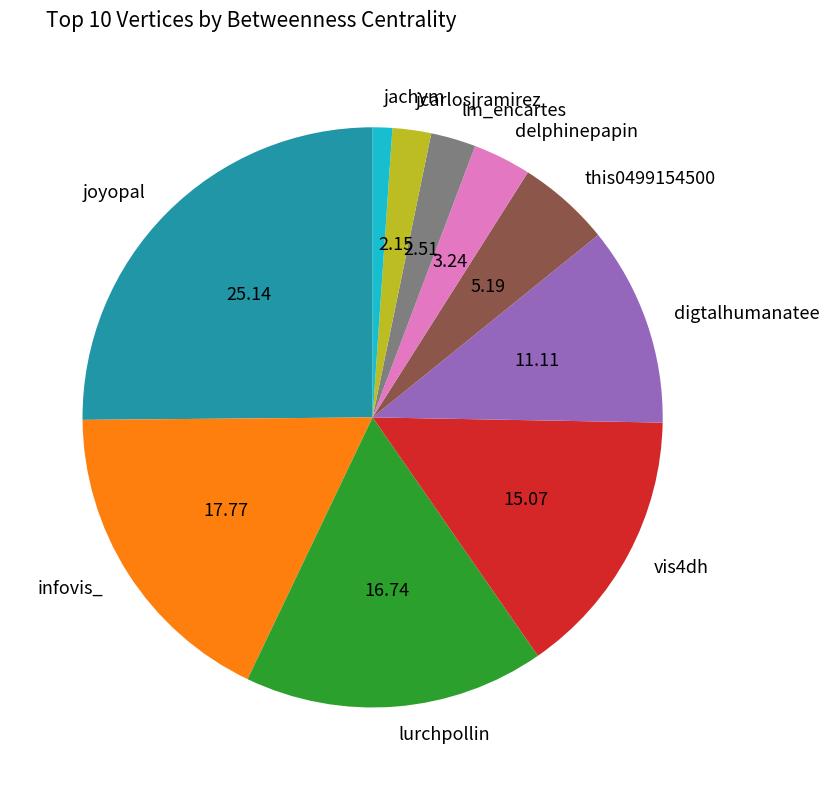

Which category has the smallest portion of the pie?

jachym